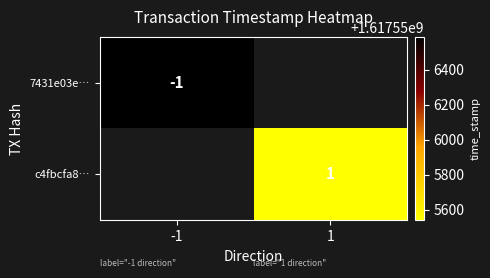

Is it true that 7431e03e… equals 2300190755 at -1?

False